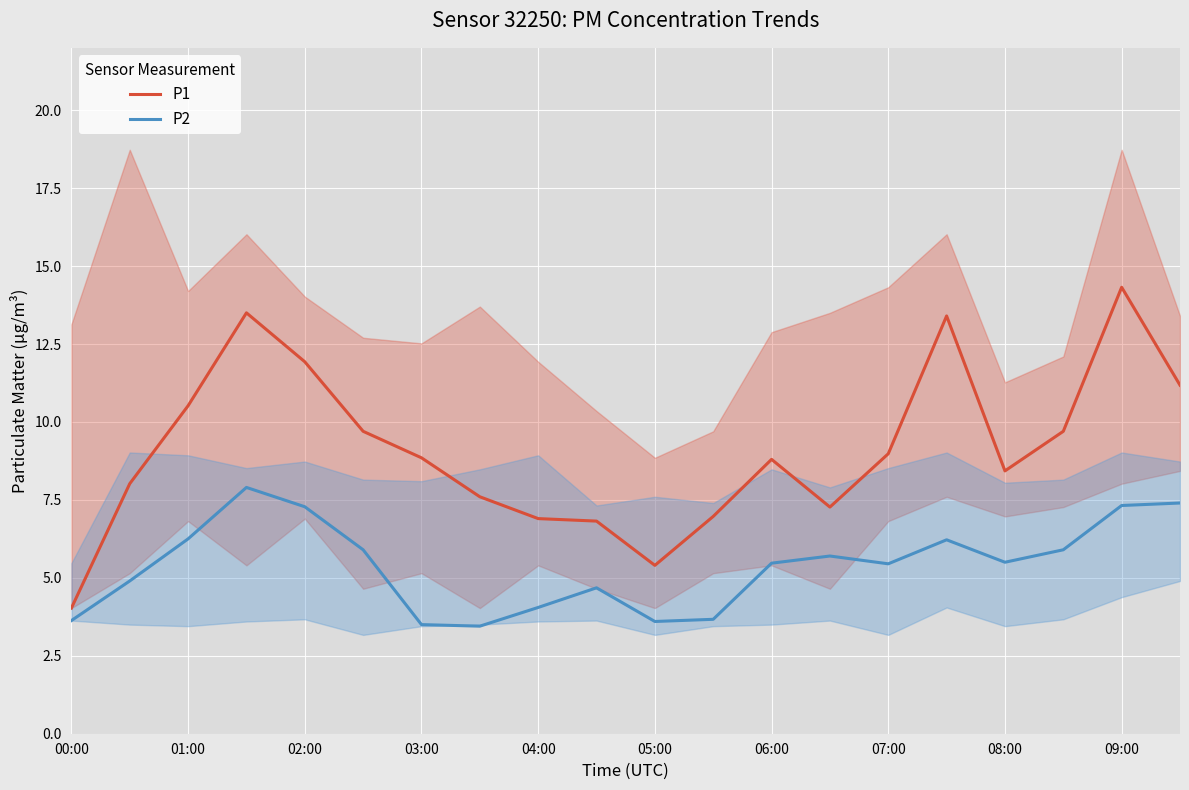

List the series in order of their overall mean, highest first.

P1, P2